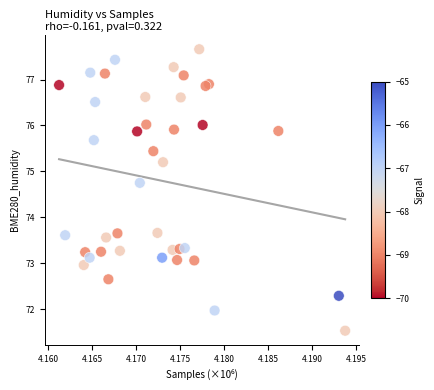

What is the range of Y values (max minus min)?

6.1